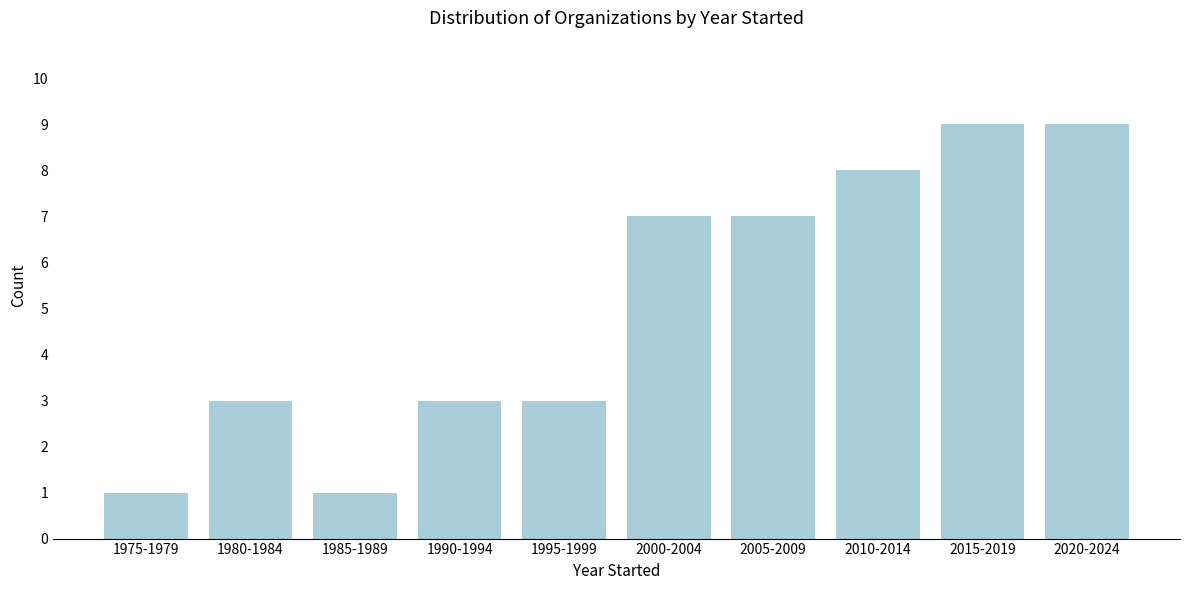

Reading left to right, list all the values displayed in this chart.

1975-1979=1	1980-1984=3	1985-1989=1	1990-1994=3	1995-1999=3	2000-2004=7	2005-2009=7	2010-2014=8	2015-2019=9	2020-2024=9